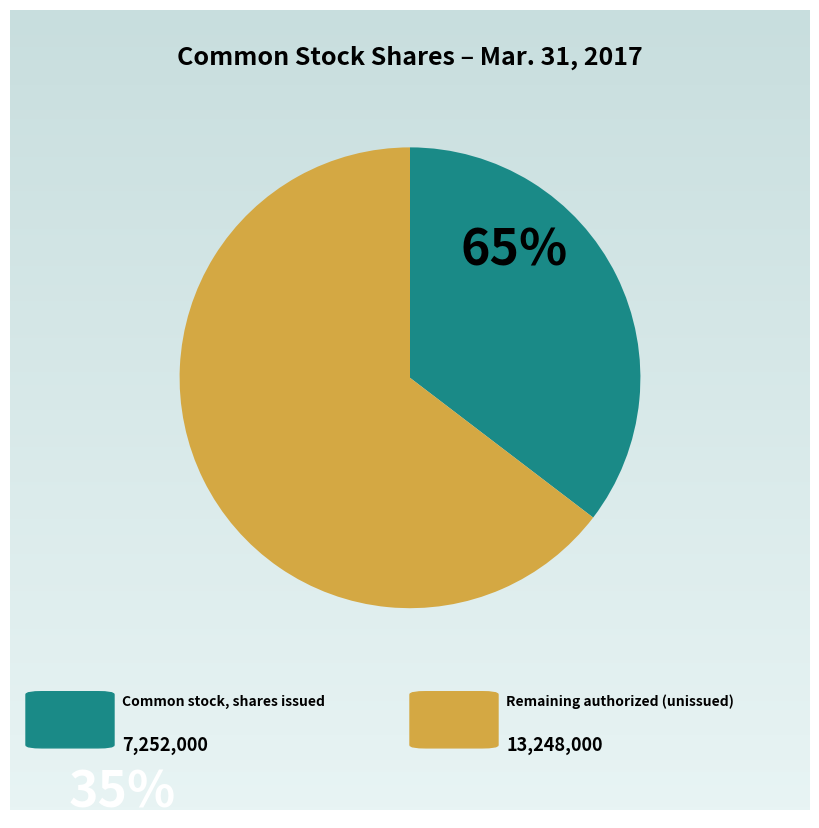

Is there a majority slice in this chart?

Yes